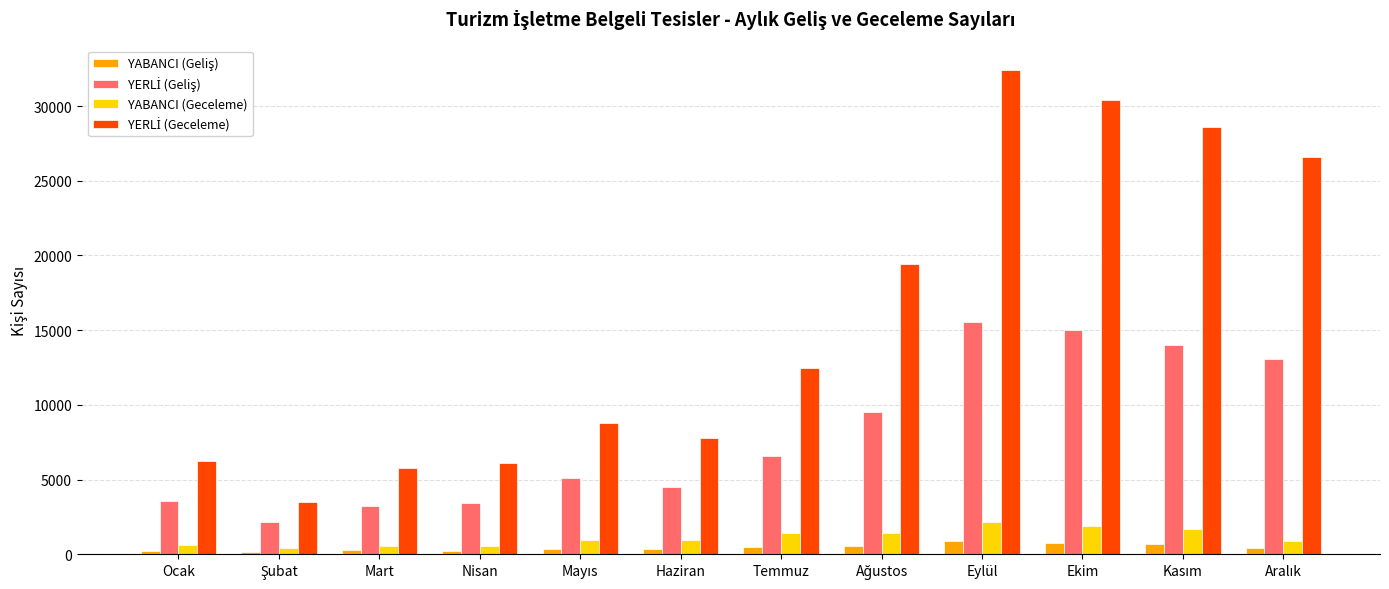

What is the total value across all series at Eylül?

51010